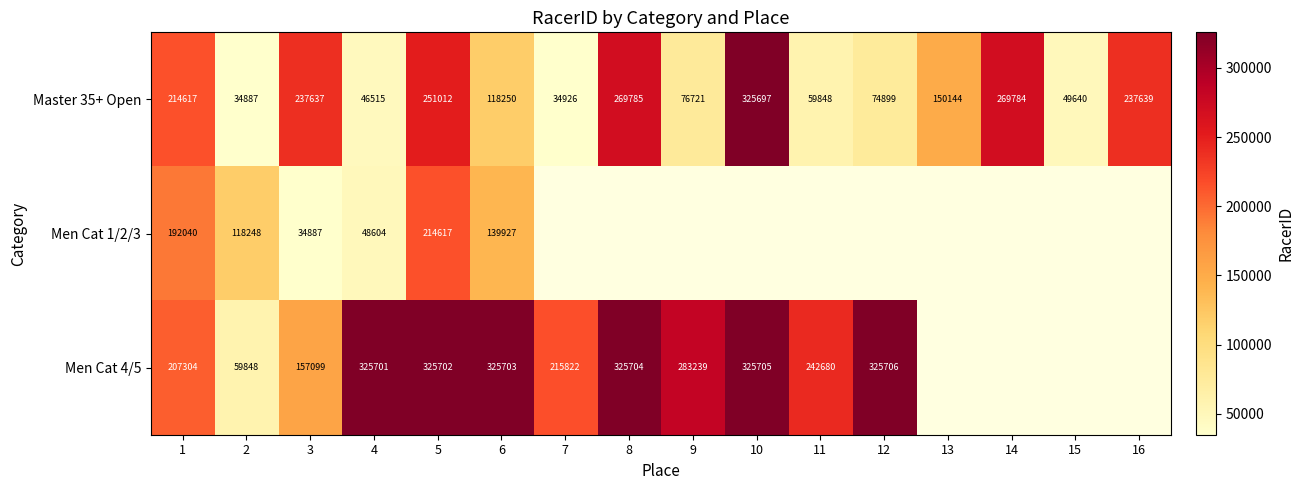

Which has a higher value, 6 or 11?

6